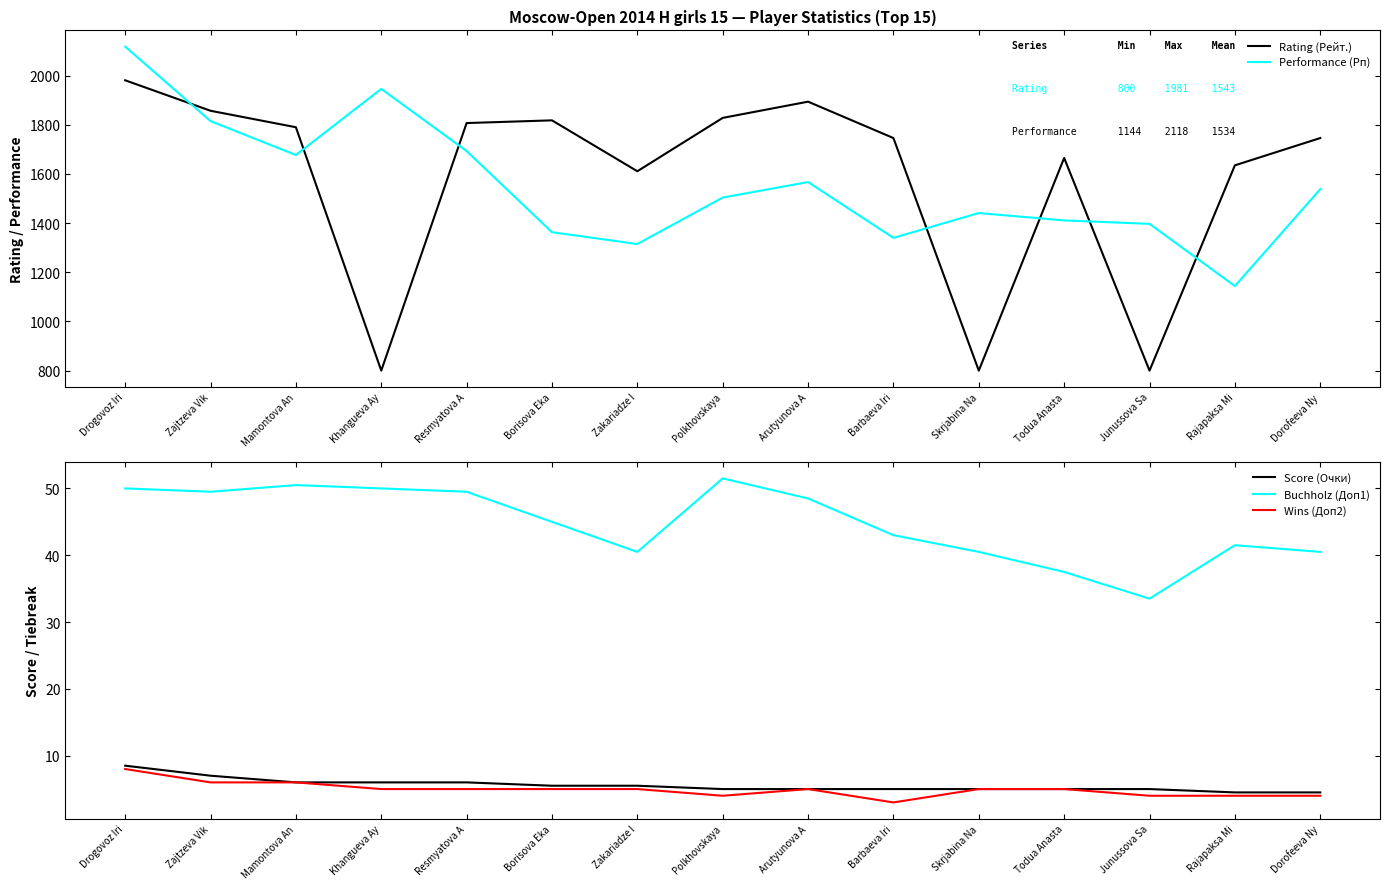

Is the value of Performance (Рп) at Mamontova An greater than the value of Rating (Рейт.) at Arutyunova A?

No